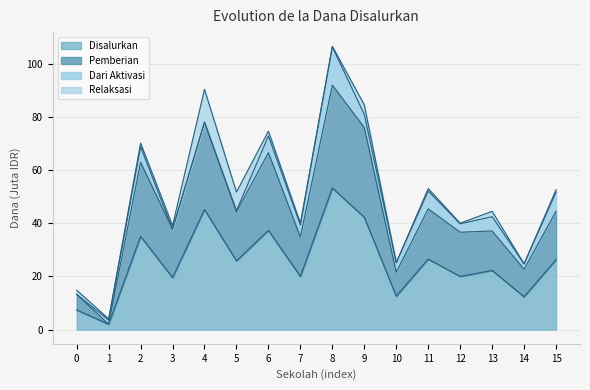

Which category has the highest value in the Disalurkan series?

8